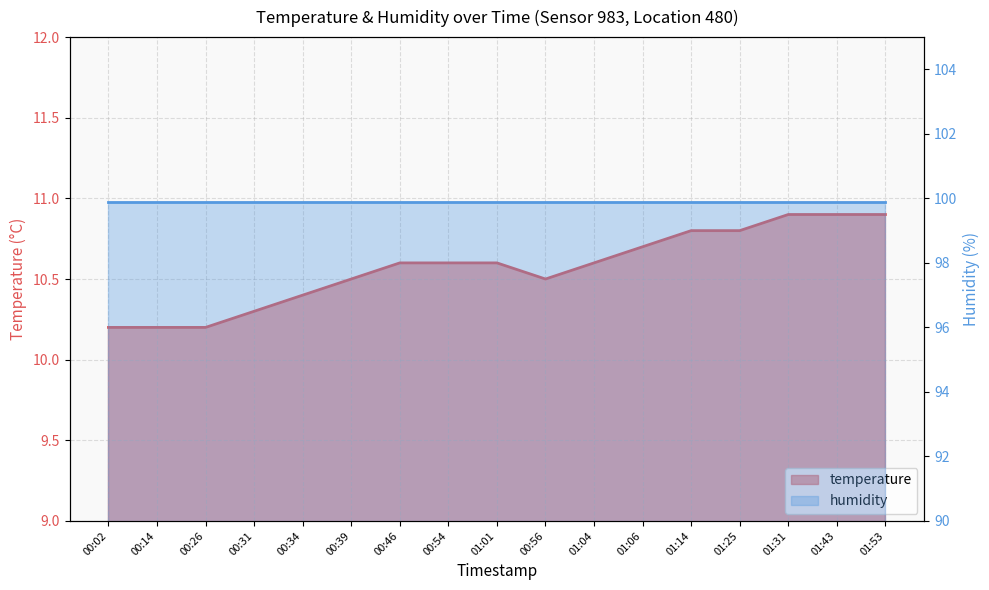

Which label corresponds to the smallest value in the chart?

00:02